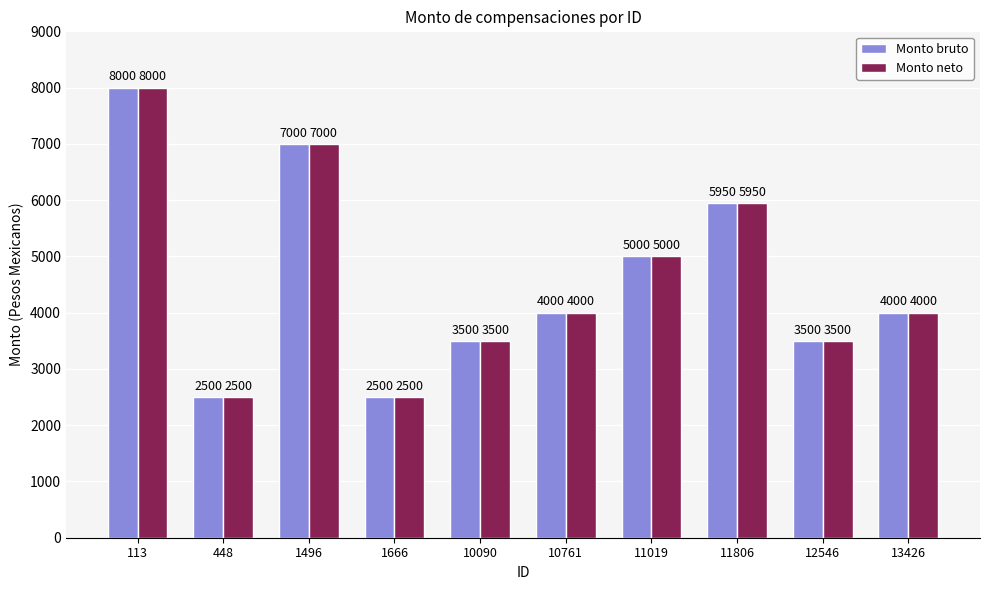

The Monto bruto series shows 1197 at 1666. True or false?

False